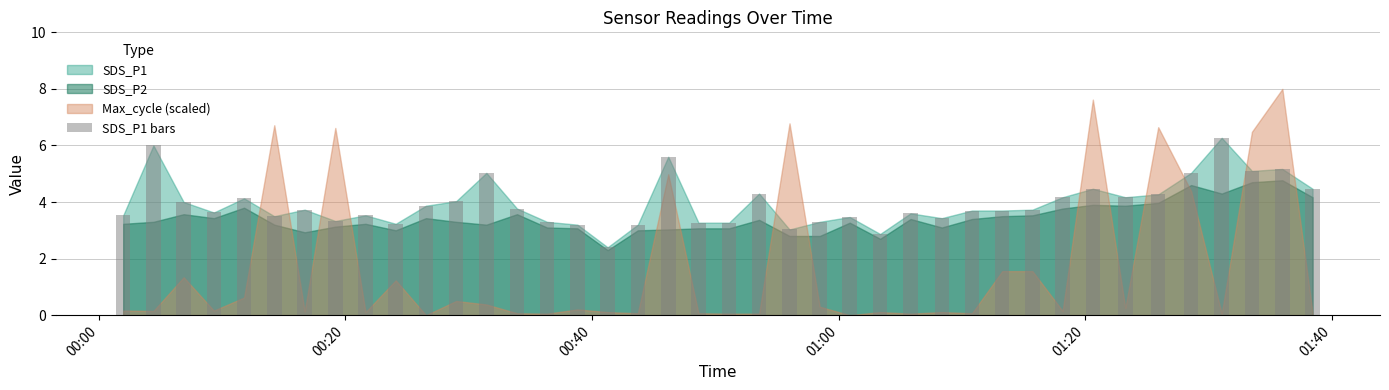

What is the sum of all values?

157.8